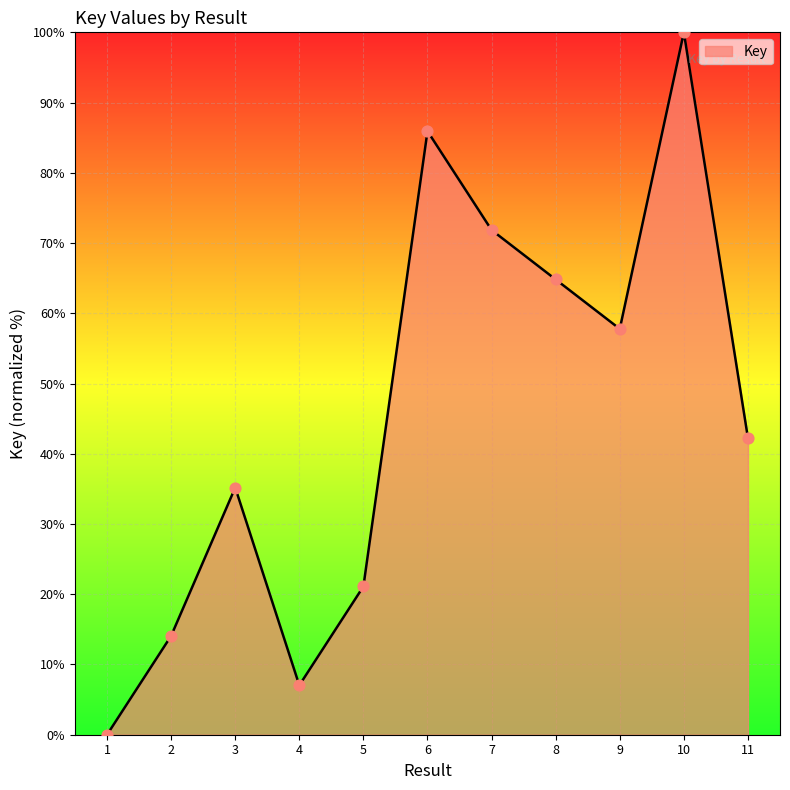

Approximately how many times larger is the value at 4 compared to 7?

0.1